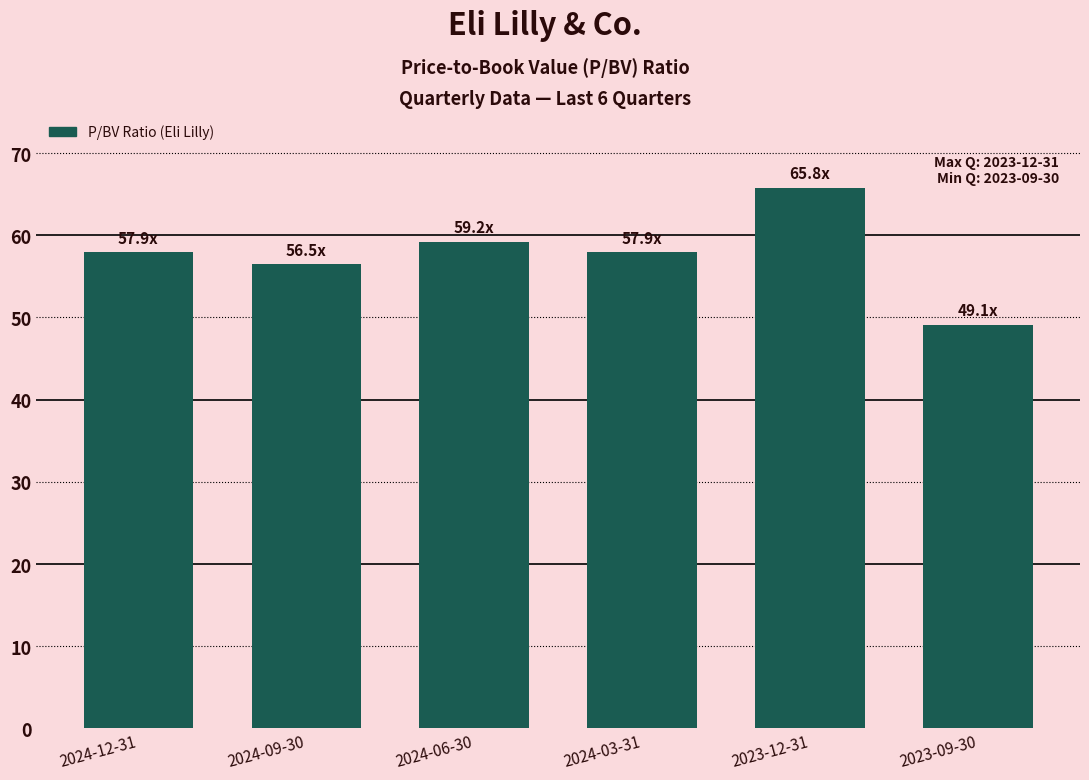

What is the ratio of the value at 2024-03-31 to the value at 2023-12-31?

0.9